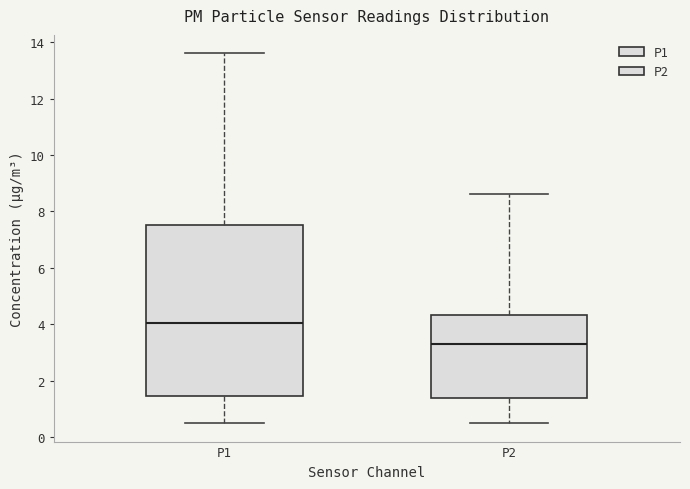

Which box has the highest median line?

P1